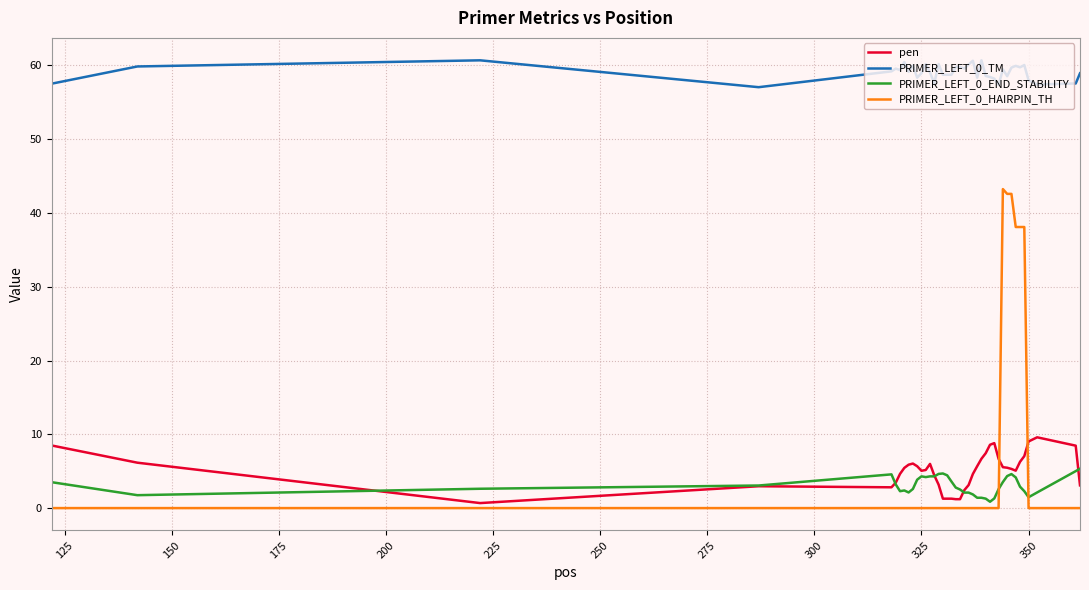

Which series has the largest range (max minus min)?

PRIMER_LEFT_0_HAIRPIN_TH